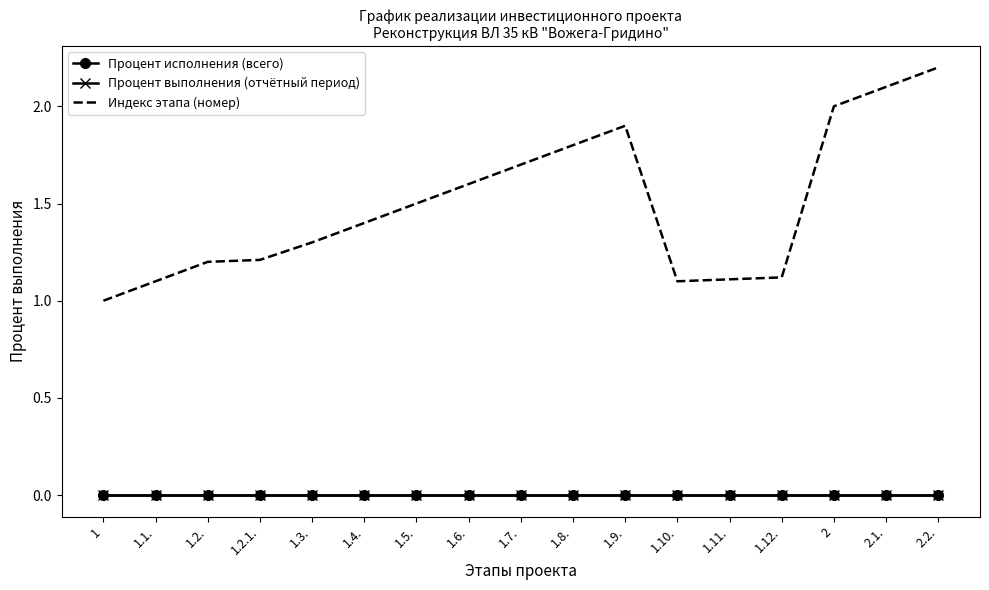

Between 1.6. and 2.2., which series saw the biggest shift?

Индекс этапа (номер)